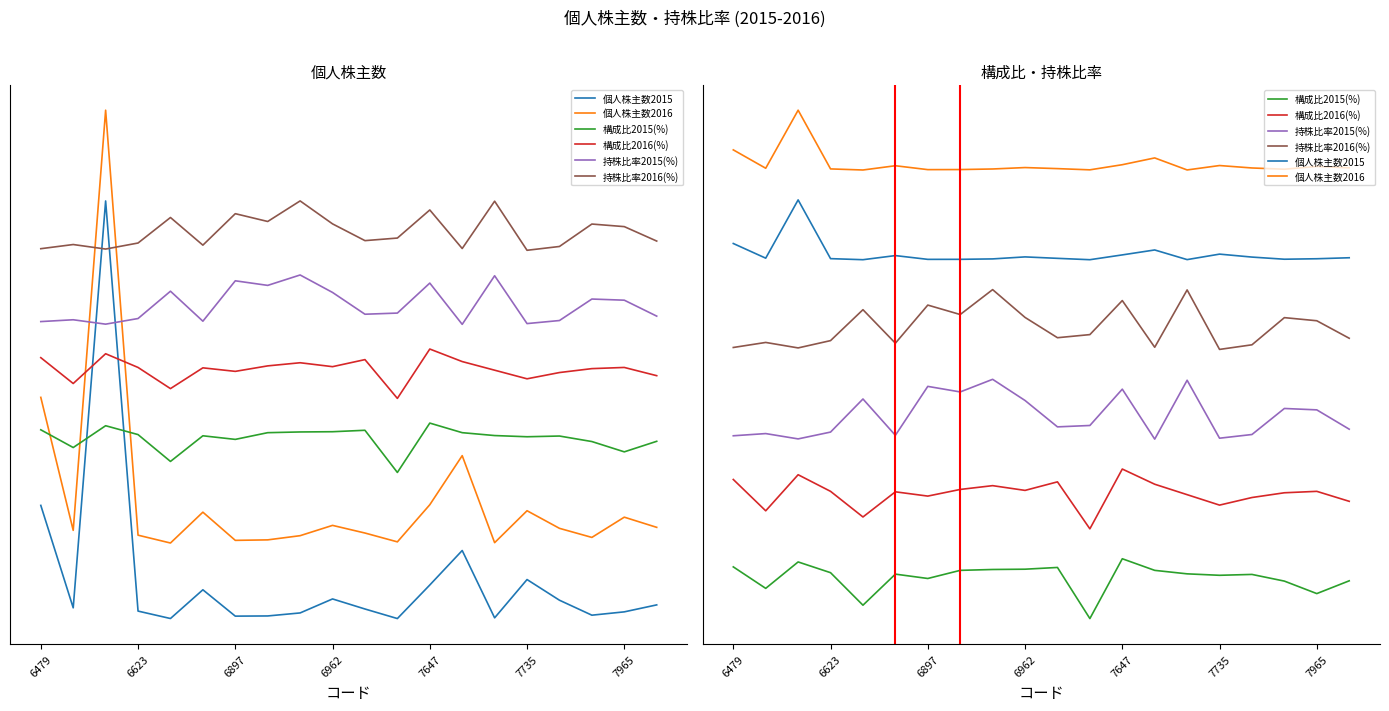

Is it true that 持株比率2015(%) equals 12.3 at 7965?

False